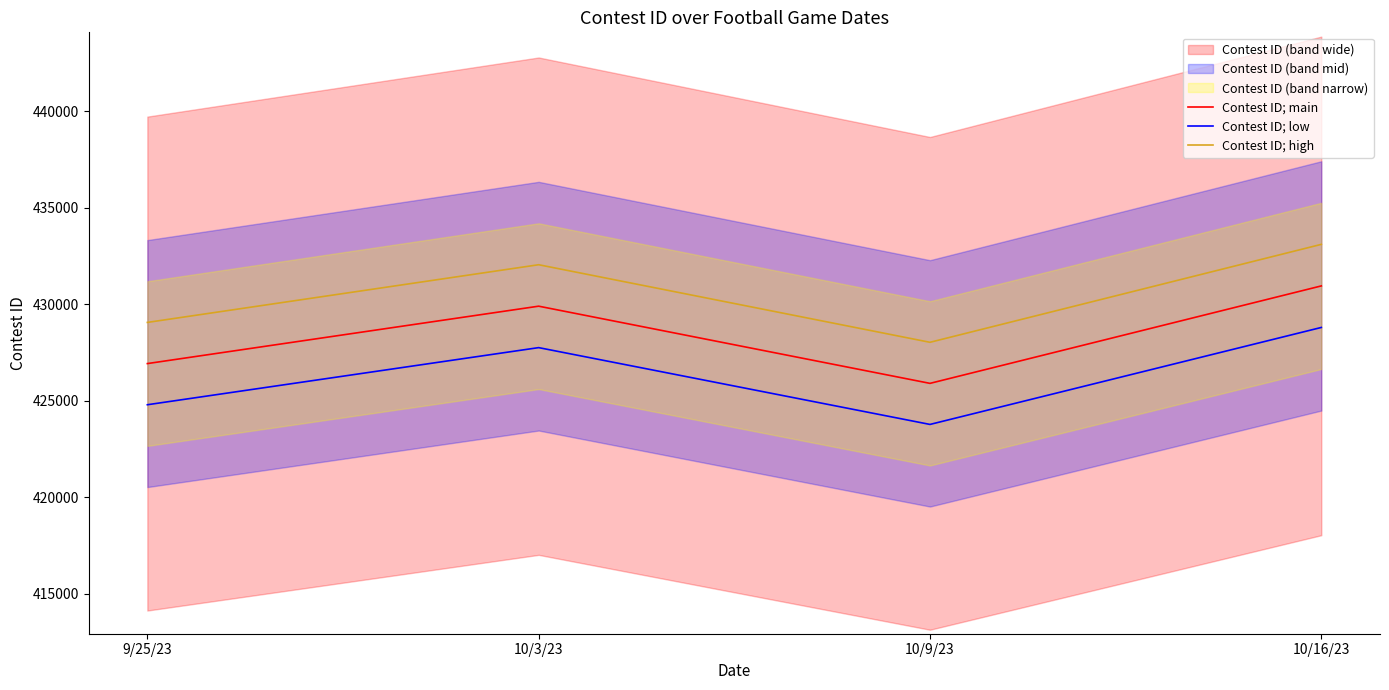

The Contest ID; low series shows 427752.5 at 10/3/23. True or false?

True